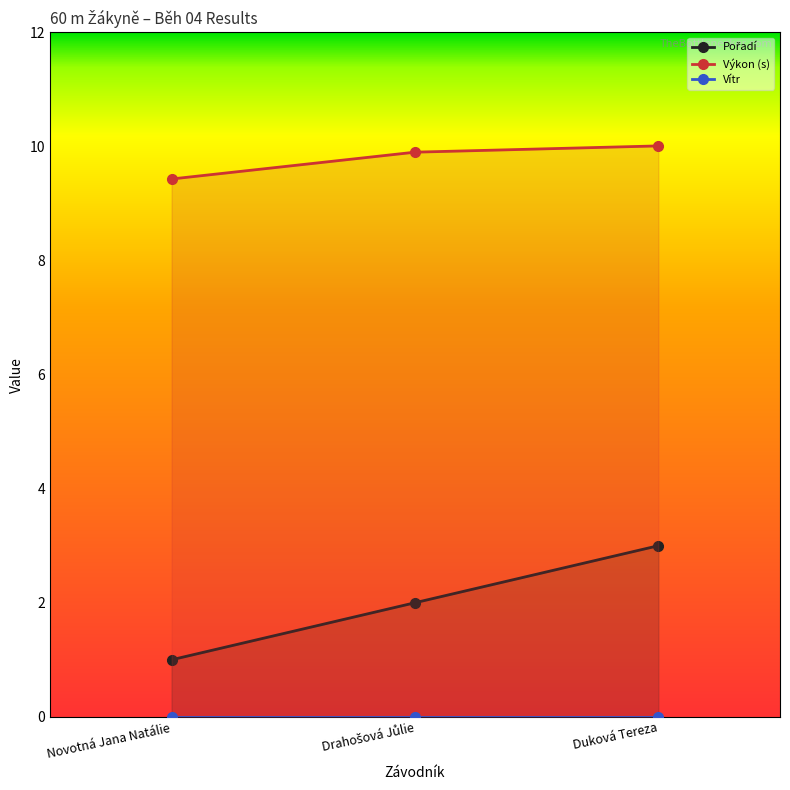

What is the difference between the Výkon (s) values at Drahošová Jůlie and Novotná Jana Natálie?

0.5